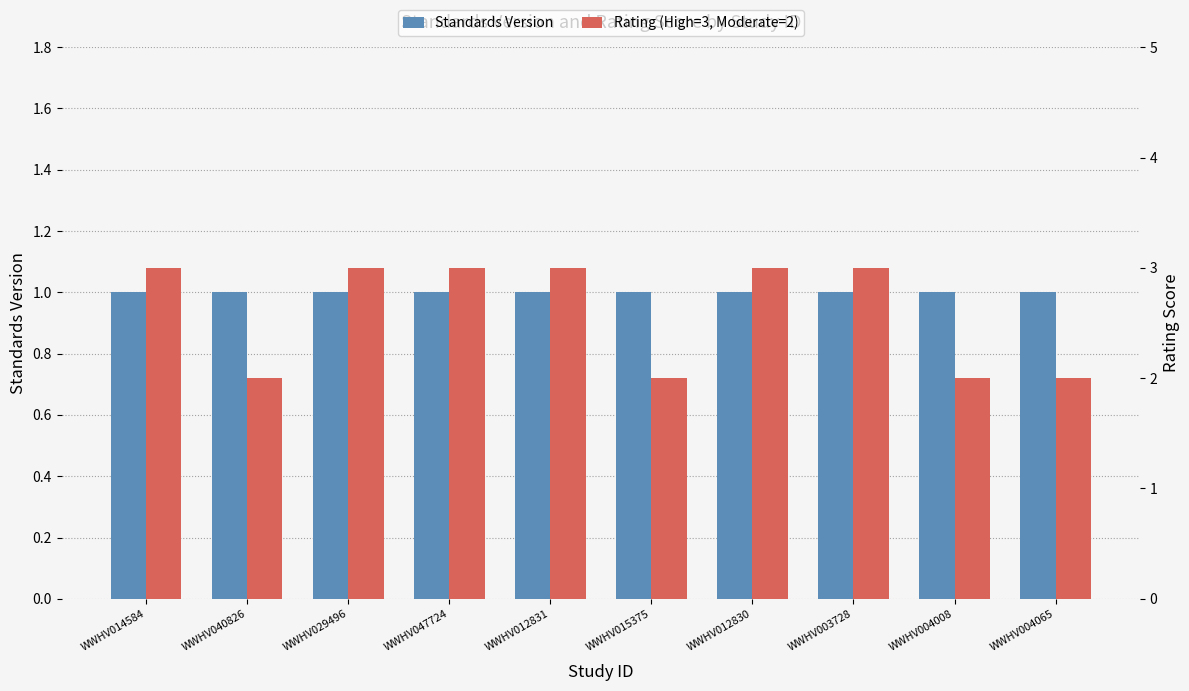

Read the Standards Version value at WWHV047724.

1